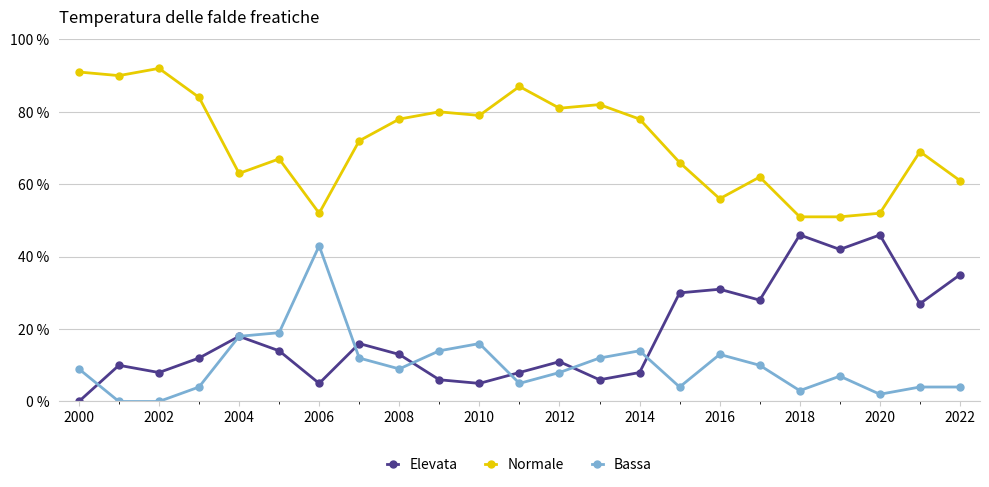

True or false: Bassa and Normale cross at least once.

False